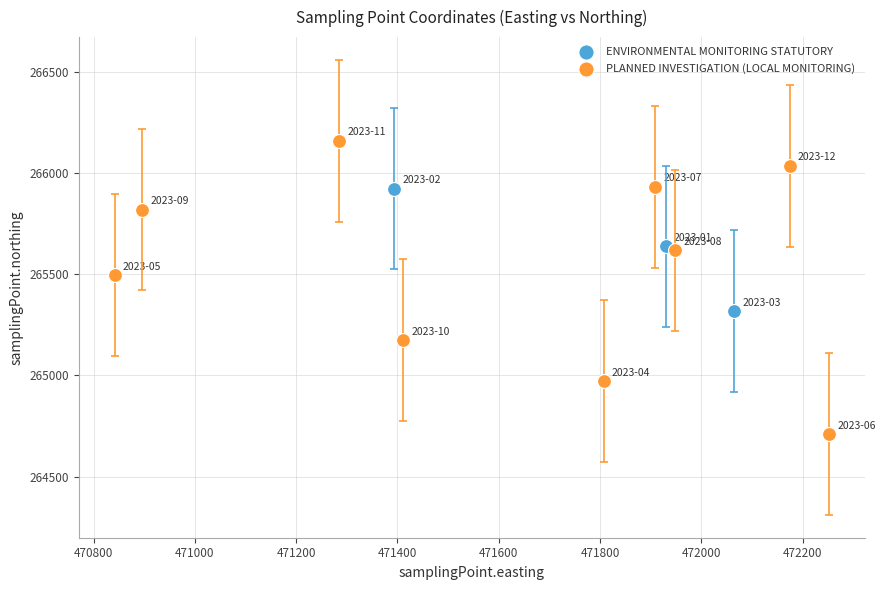

Which series has the largest Y range (max minus min)?

PLANNED INVESTIGATION (LOCAL MONITORING)